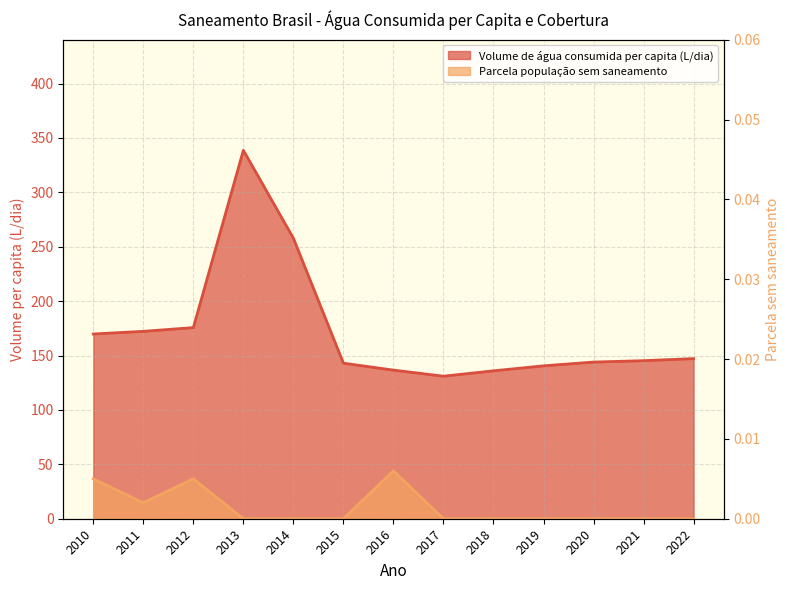

What is the difference between the highest and lowest values at 2011?

172.2